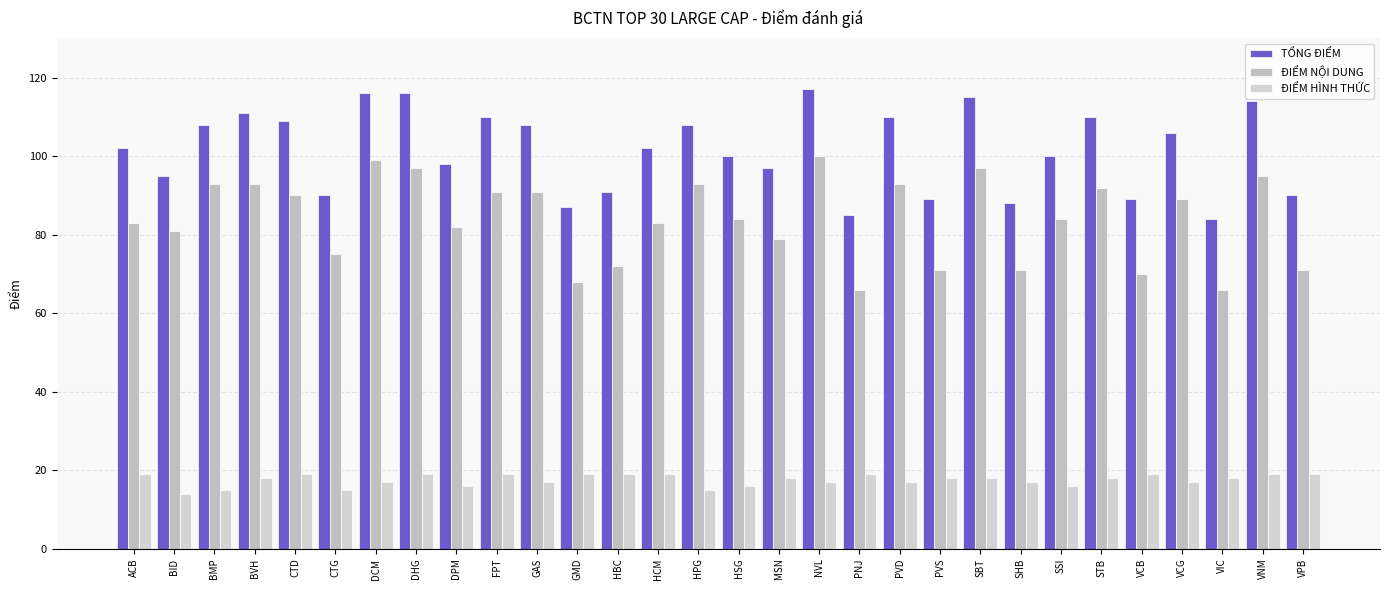

What is the maximum value for ĐIỂM HÌNH THỨC?

19